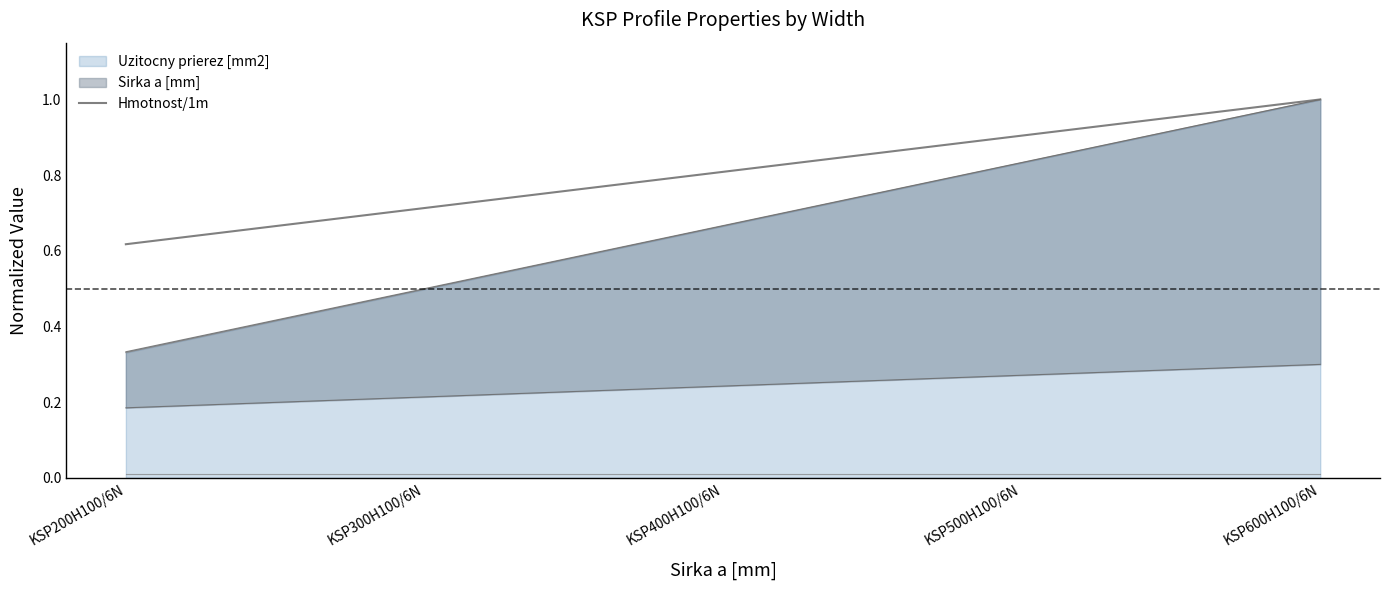

List the labels in order of value, largest first.

KSP600H100/6N, KSP500H100/6N, KSP400H100/6N, KSP300H100/6N, KSP200H100/6N